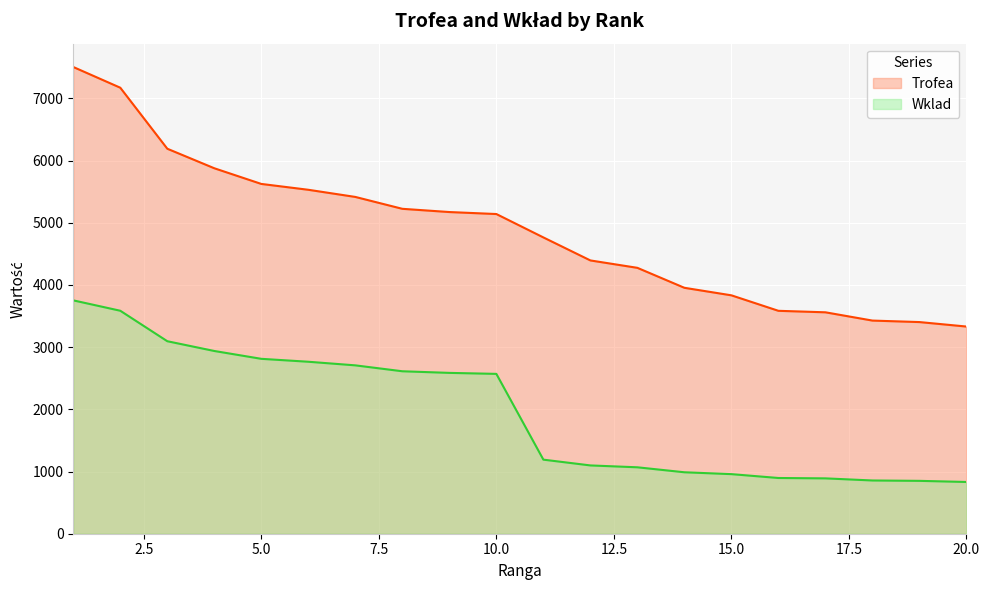

What is the value of the Wklad point at the 2nd from the left?

3585